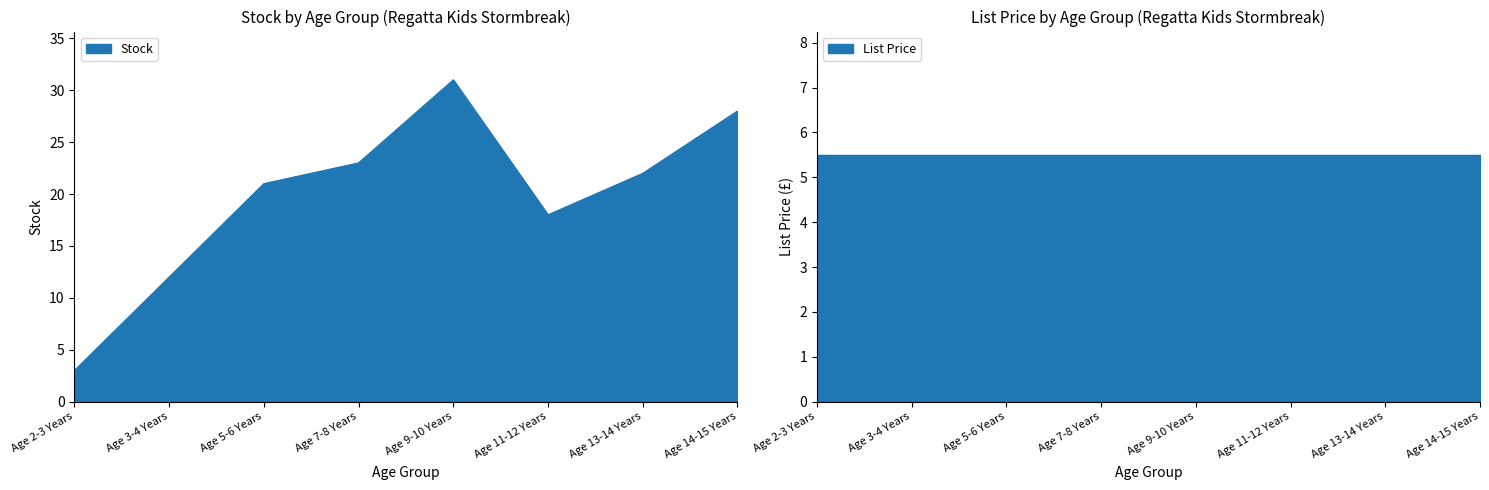

What position from the left is Age 9-10 Years?

5